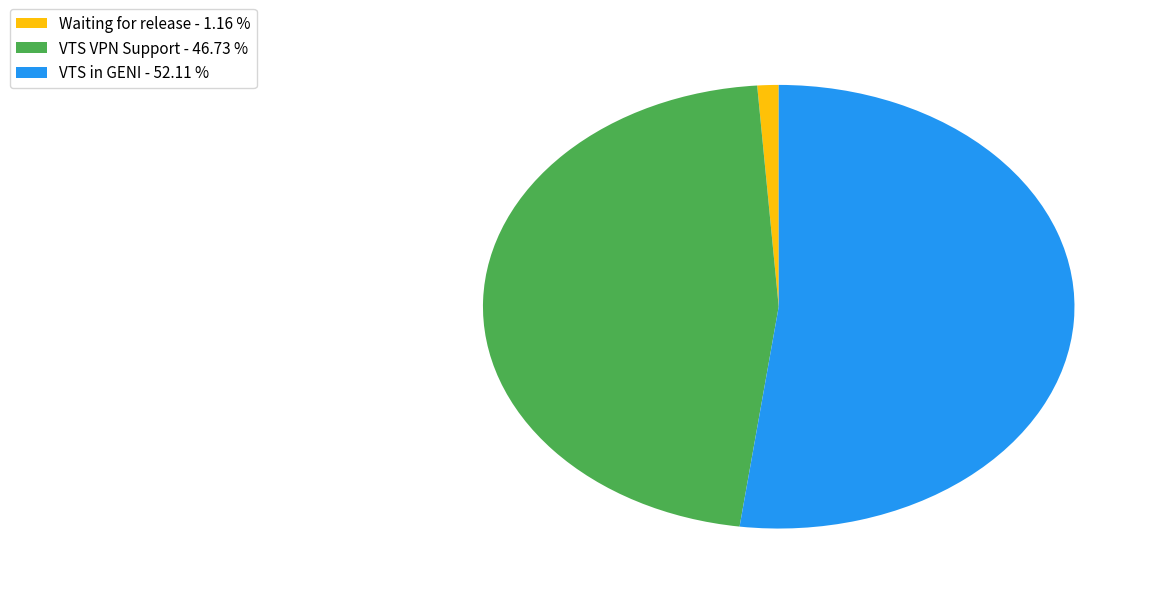

Does Waiting for release - 1.16 % represent more than half of the total?

No